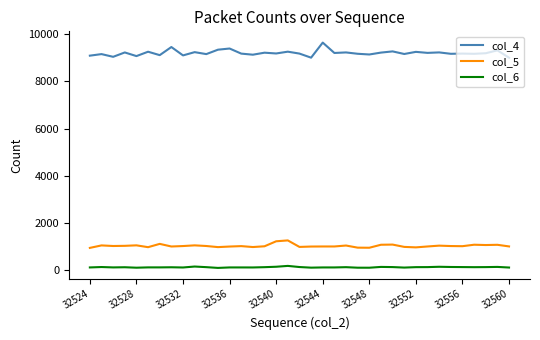

Which series has the largest total across all categories?

col_4